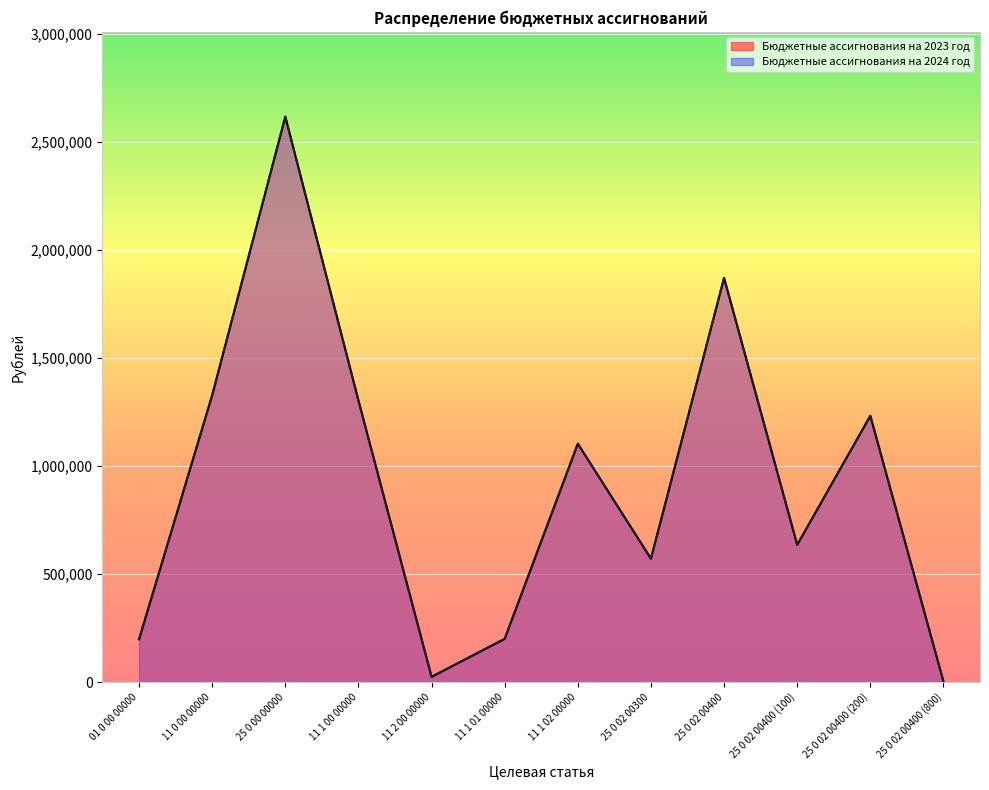

Between 25 0 02 00300 and 11 2 00 00000, which is larger?

25 0 02 00300